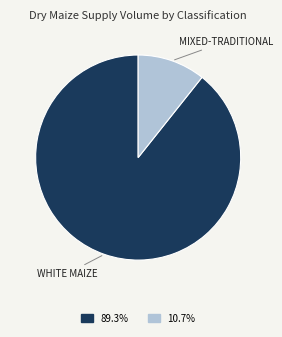

Is there any slice that represents more than half of the pie?

Yes